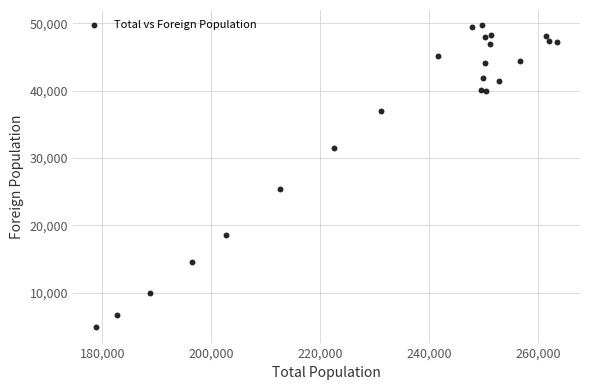

What Y value in the scatter plot is closest to 27278?

25378